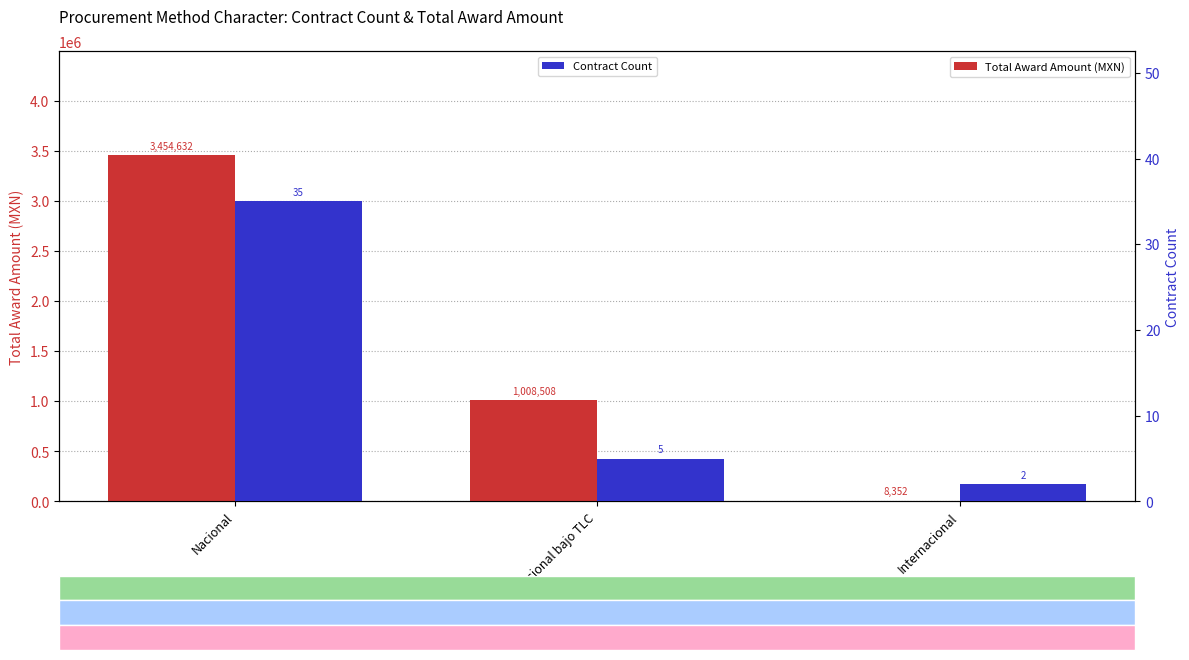

What is the value of the Contract Count bar at the 2nd from the left?

5